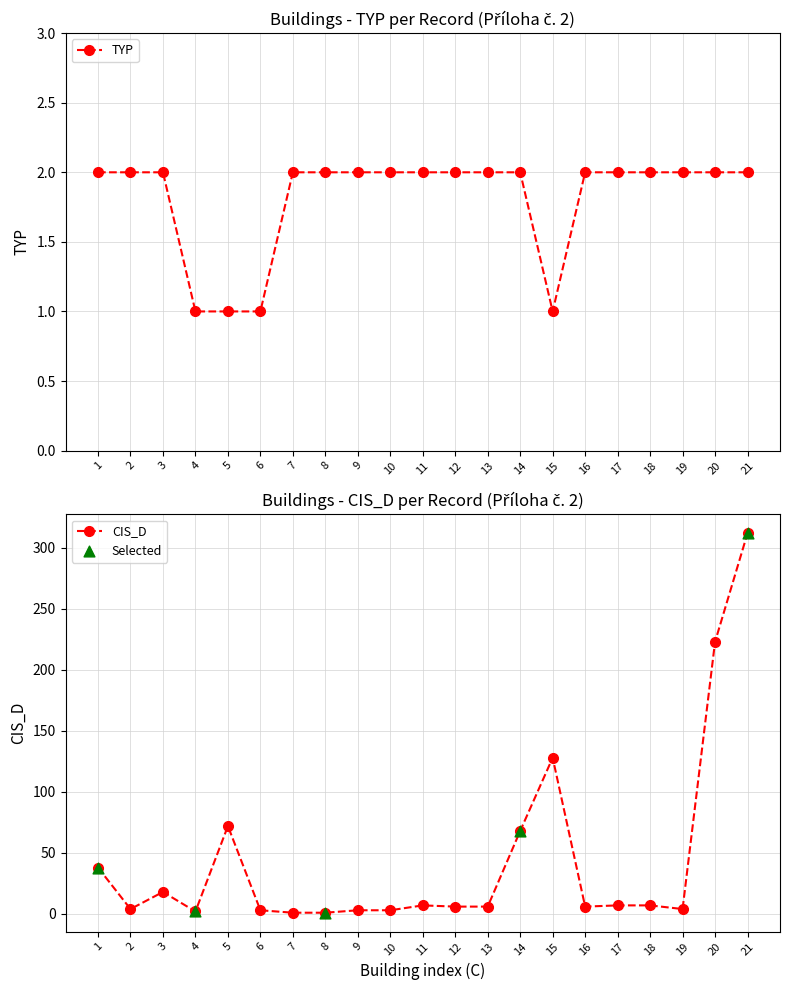

Which series reaches the maximum Y coordinate?

CIS_D